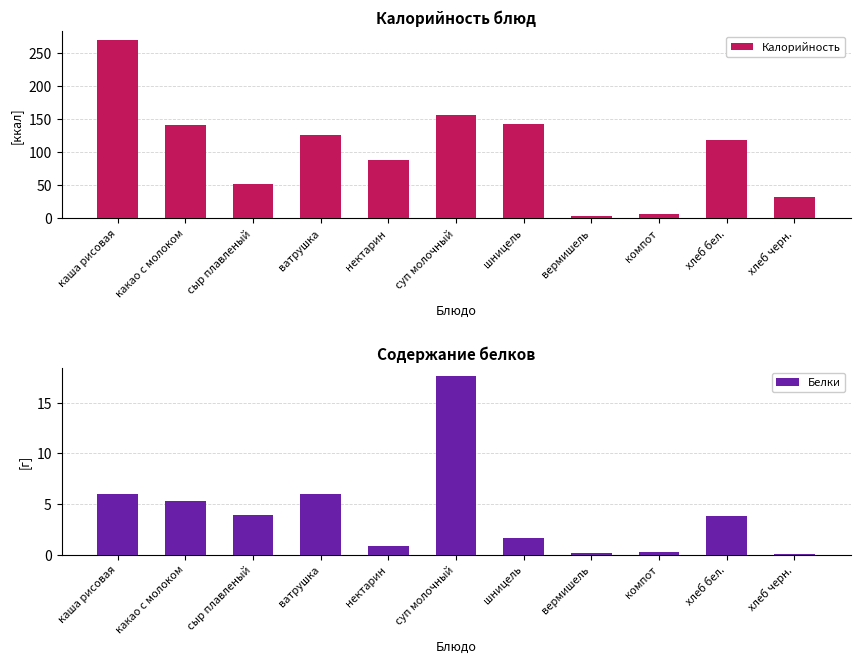

Does the chart contain stacked bars?

No